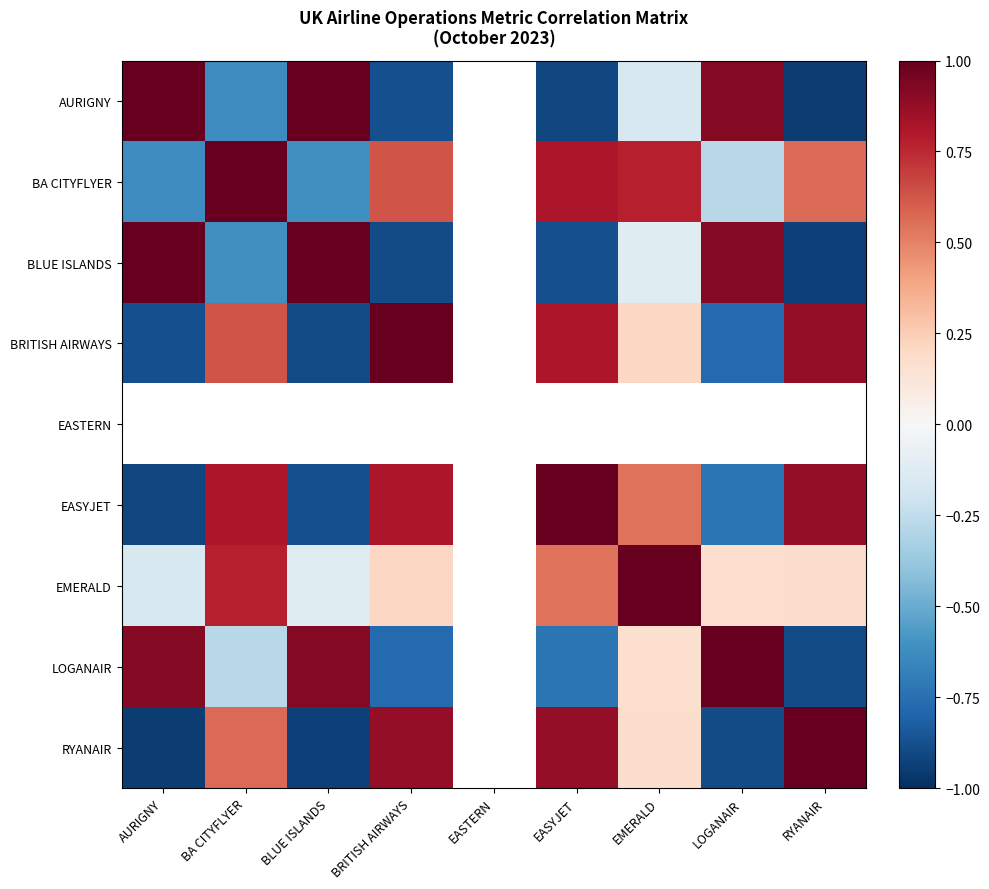

What is the maximum value shown in the chart?

1.0